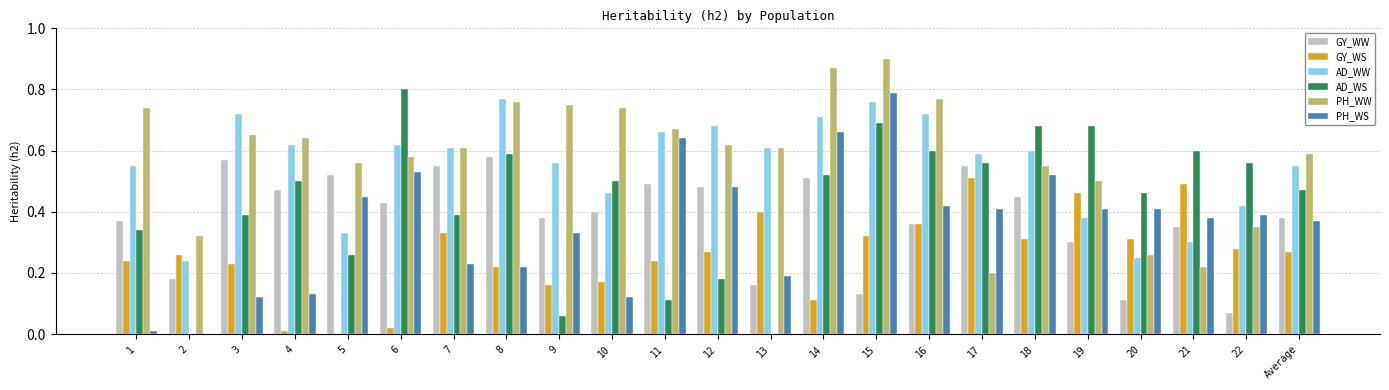

True or false: GY_WW has a value of 0.5 at 5.

True